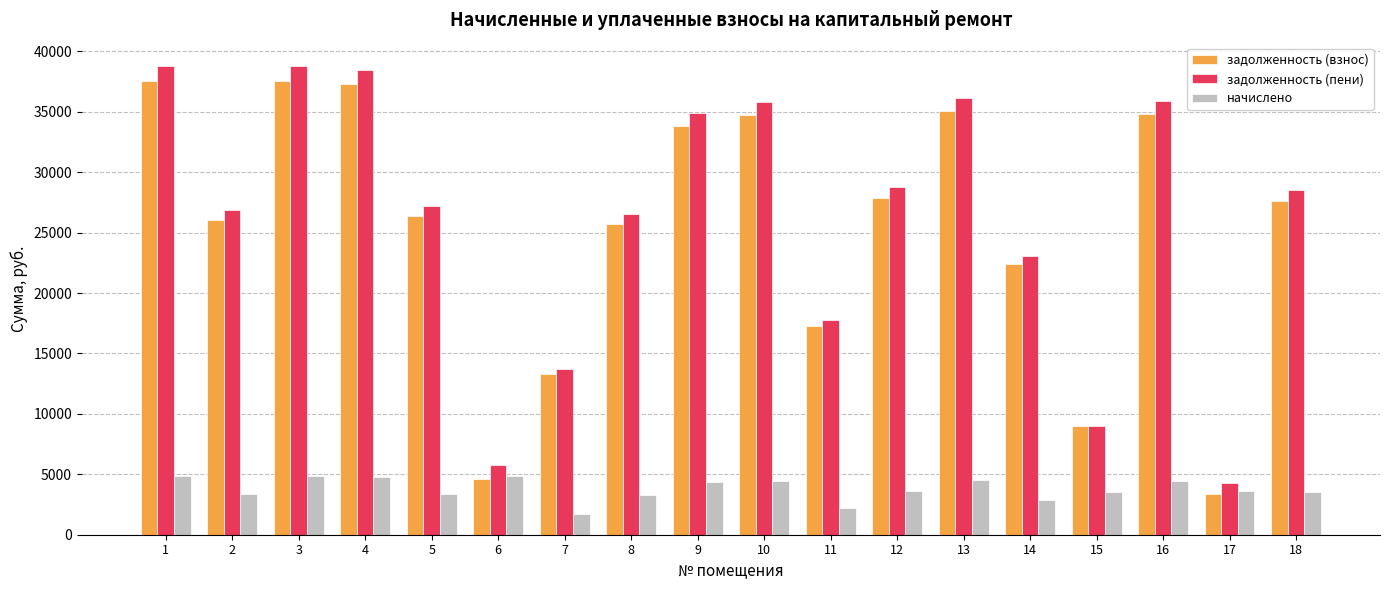

Is the value of задолженность (пени) at 13 greater than the value of задолженность (взнос) at 2?

Yes